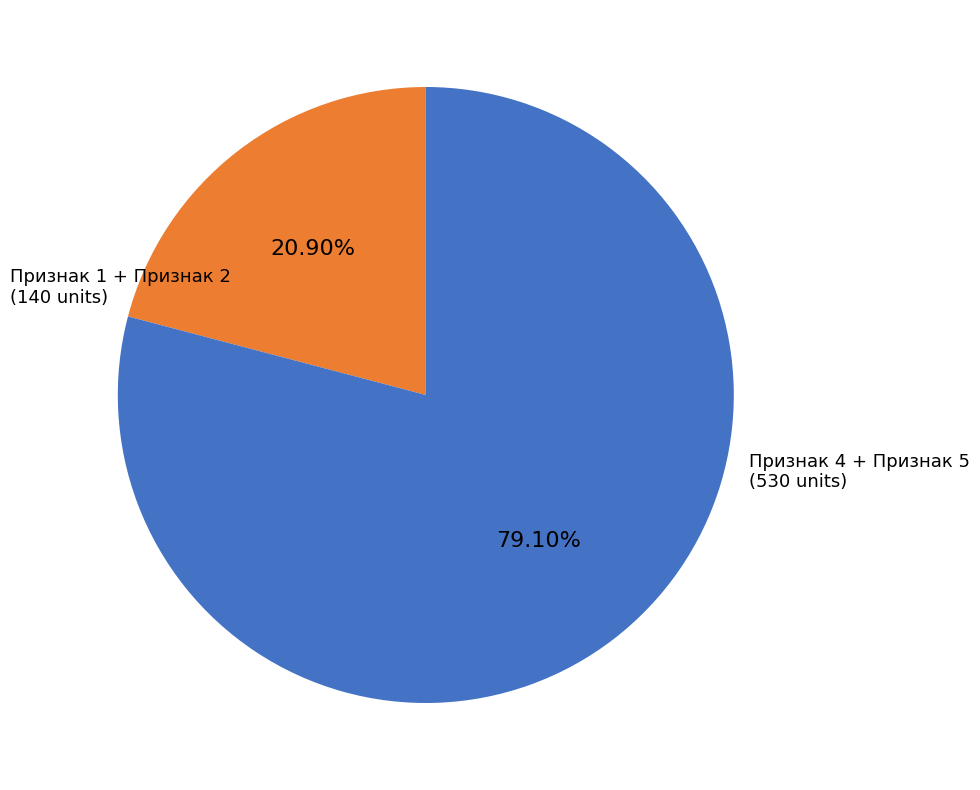

Is there any slice that represents more than half of the pie?

Yes